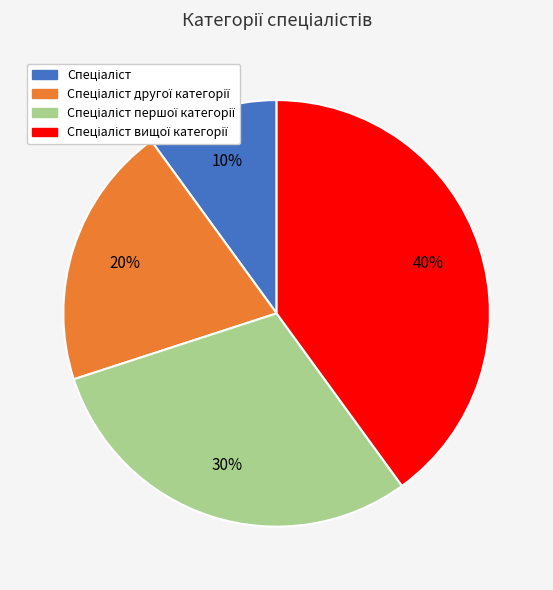

How many segments does this pie chart have?

4